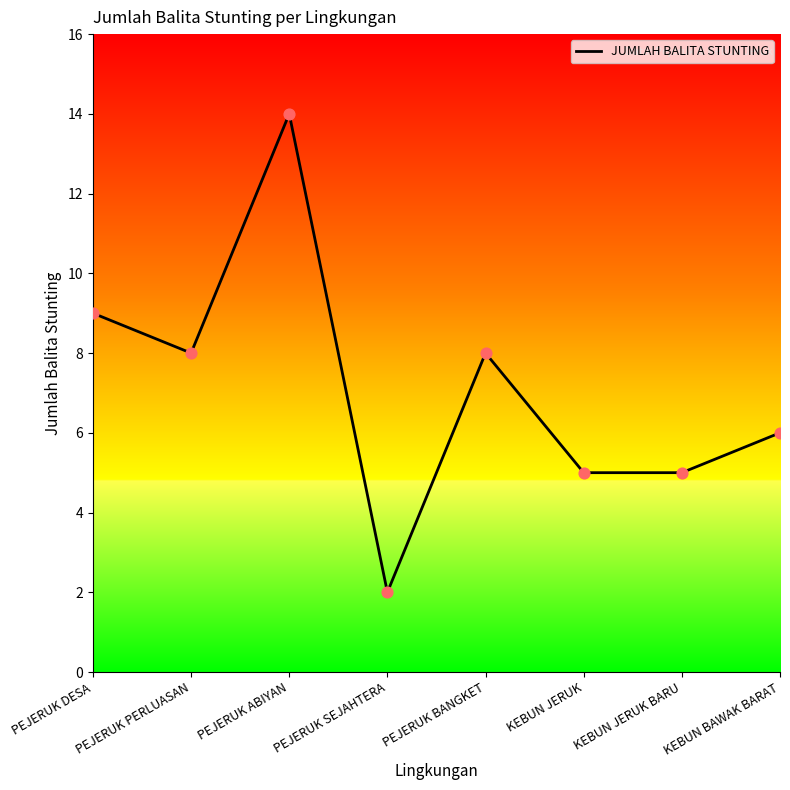

What is the change in value from PEJERUK SEJAHTERA to KEBUN JERUK?

+3